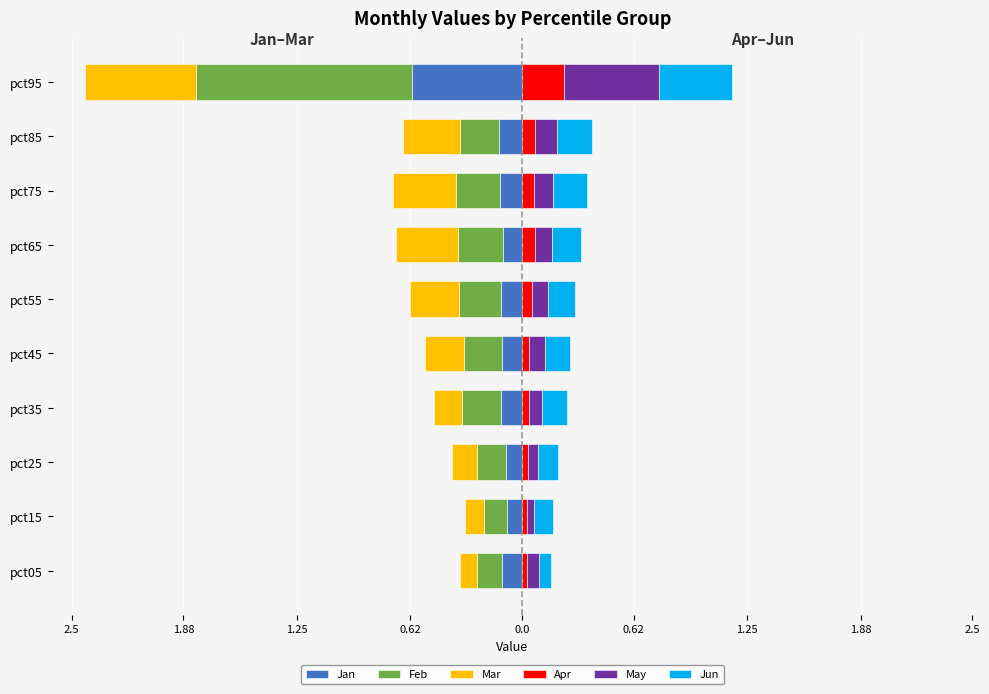

What is the lowest value of the Jun series?

0.1